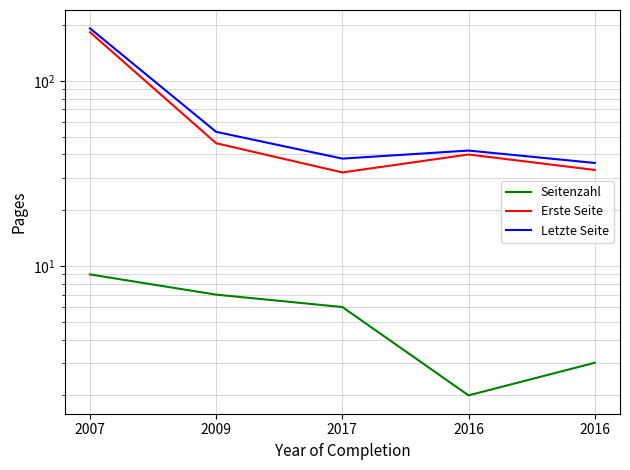

Count the number of data series in this chart.

3